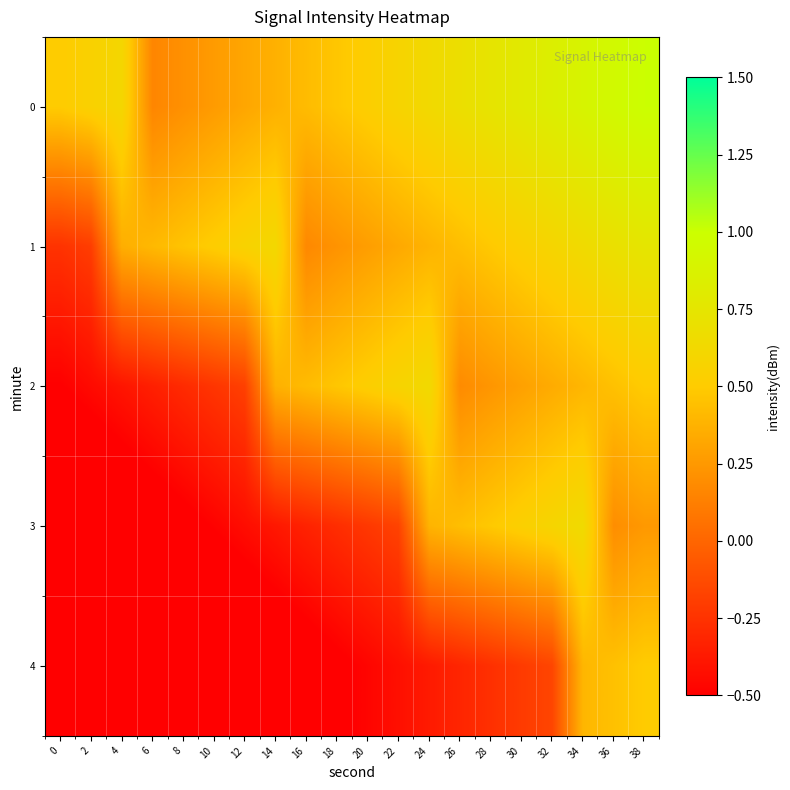

Reading left to right, transcribe all the data shown in this chart.

0: 0=0.5	2=0.6	4=0.6	6=0.2	8=0.2	10=0.3	12=0.3	14=0.4	16=0.4	18=0.5	20=0.5	22=0.6	24=0.6	26=0.7	28=0.7	30=0.8	32=0.8	34=0.9	36=0.9	38=1.0
1: 0=-0.2	2=-0.2	4=0.4	6=0.4	8=0.5	10=0.5	12=0.6	14=0.6	16=0.2	18=0.2	20=0.3	22=0.3	24=0.4	26=0.4	28=0.5	30=0.5	32=0.6	34=0.6	36=0.7	38=0.8
2: 0=-0.5	2=-0.4	4=-0.4	6=-0.3	8=-0.3	10=-0.2	12=-0.2	14=0.4	16=0.4	18=0.5	20=0.5	22=0.6	24=0.6	26=0.2	28=0.2	30=0.3	32=0.3	34=0.4	36=0.4	38=0.5
3: 0=-0.8	2=-0.7	4=-0.6	6=-0.6	8=-0.5	10=-0.5	12=-0.4	14=-0.4	16=-0.3	18=-0.3	20=-0.2	22=-0.2	24=0.4	26=0.4	28=0.5	30=0.5	32=0.6	34=0.6	36=0.2	38=0.2
4: 0=-1.0	2=-0.9	4=-0.9	6=-0.8	8=-0.8	10=-0.7	12=-0.7	14=-0.6	16=-0.6	18=-0.5	20=-0.5	22=-0.4	24=-0.4	26=-0.3	28=-0.3	30=-0.2	32=-0.2	34=0.4	36=0.4	38=0.5